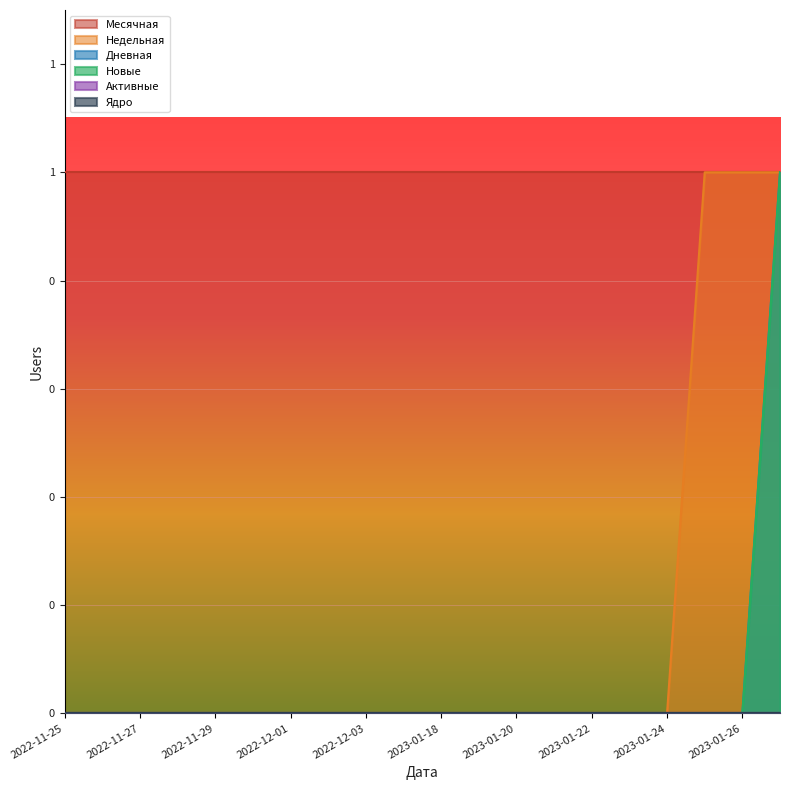

Which category has the highest value in the Новые series?

2023-01-27